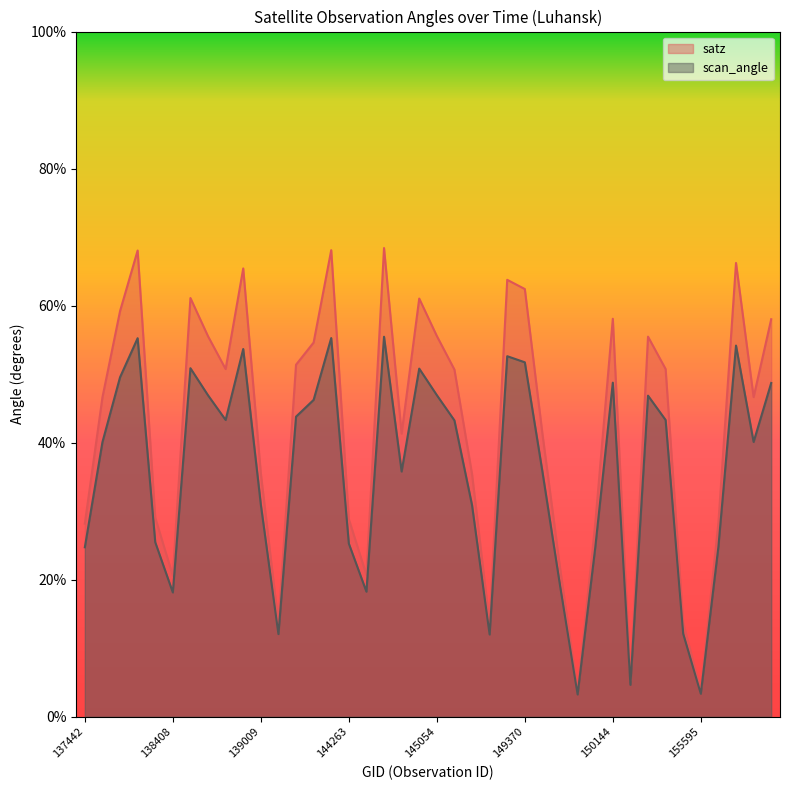

What is the difference between the maximum and minimum values in the satz series?

64.7